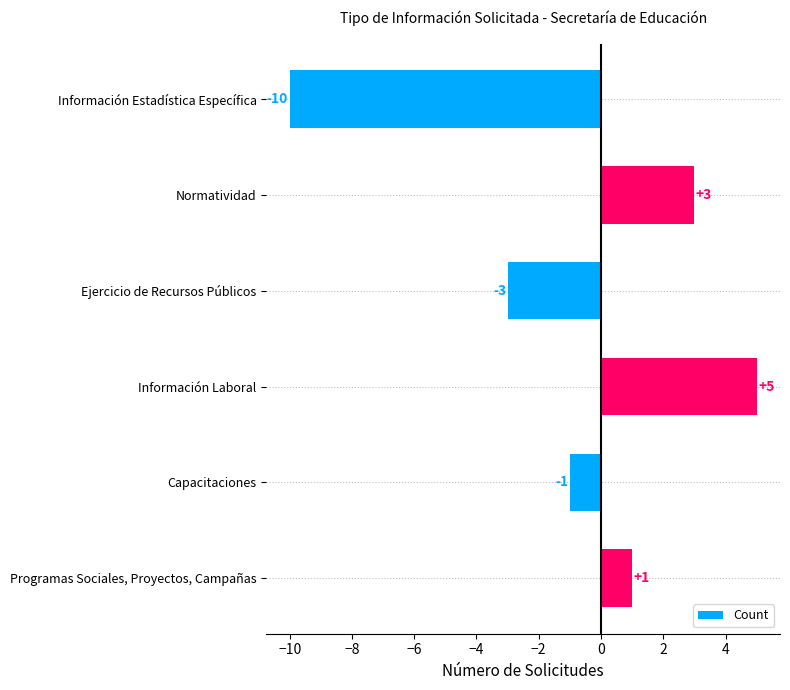

How many data points are less than 1?

3